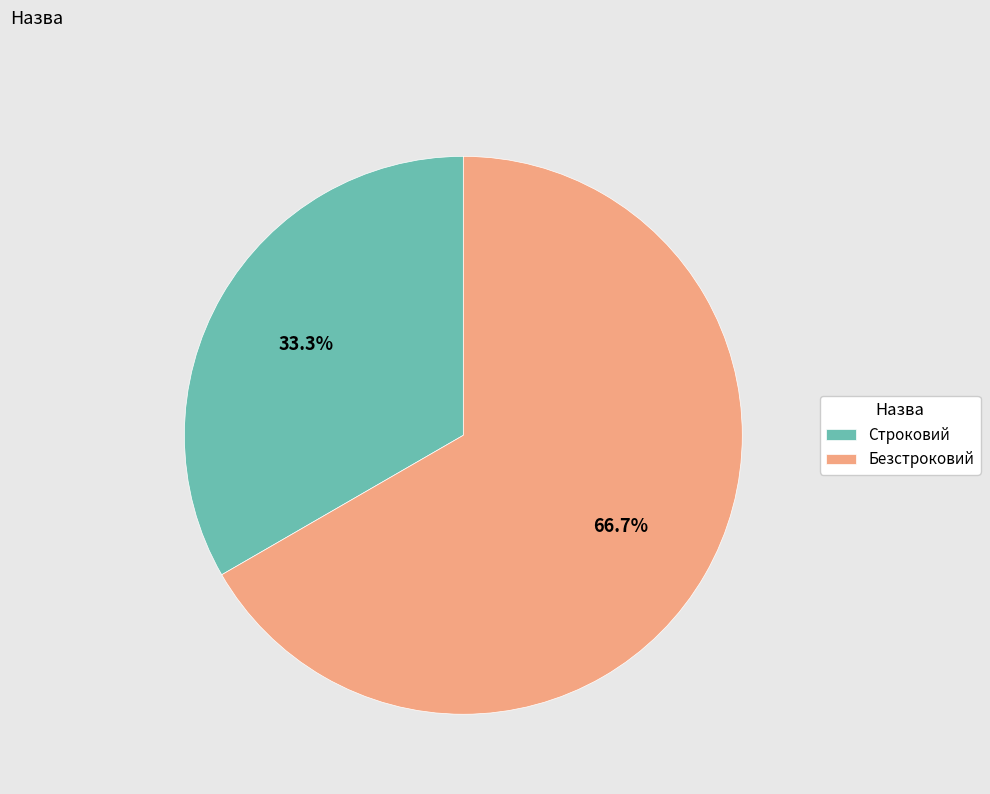

Approximately how many times larger is the value at Безстроковий compared to Строковий?

2.0